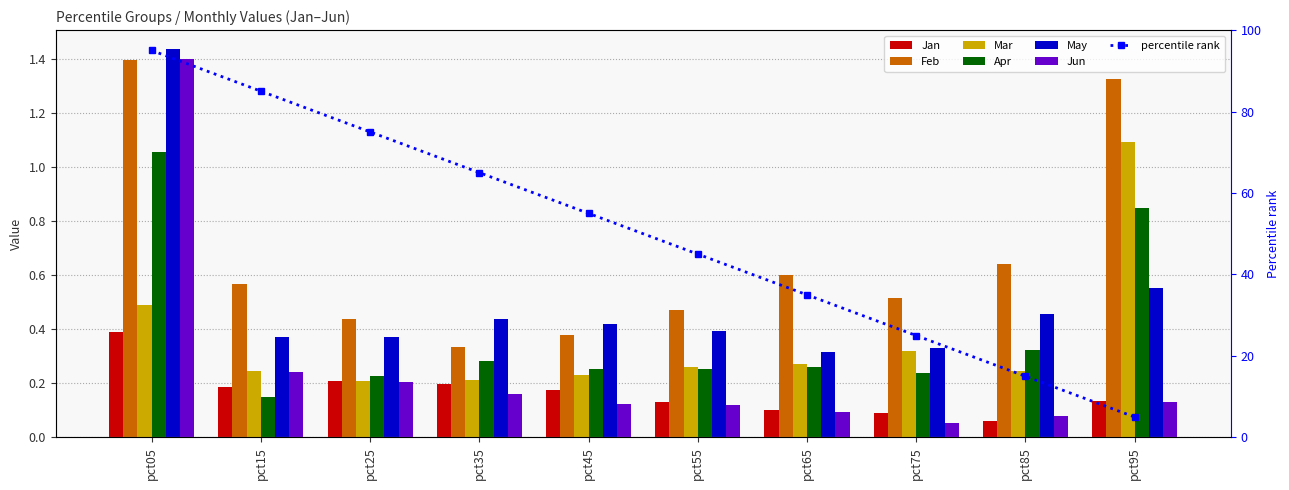

What is the total value across all series at pct75?

1.5